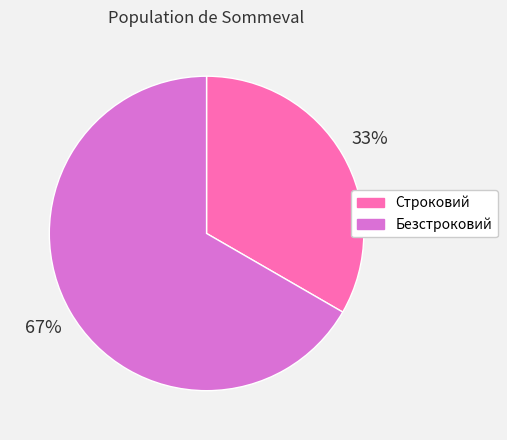

Which slice represents more than half of the pie?

Безстроковий